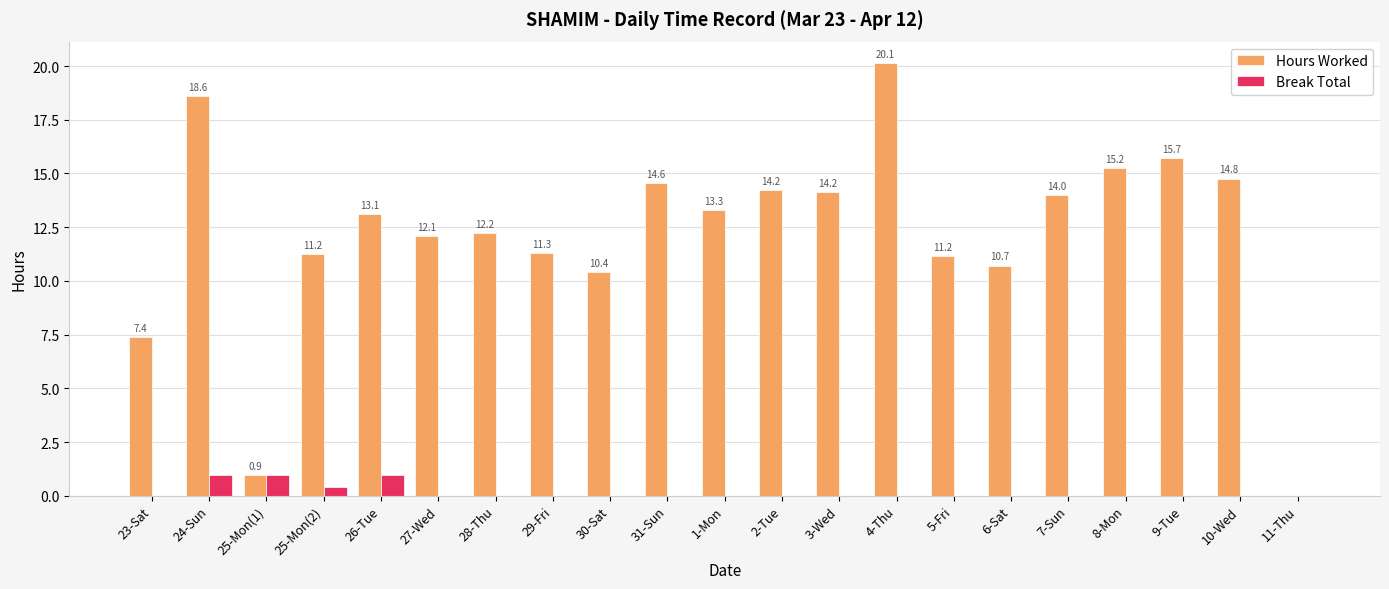

Which series has the largest range (max minus min)?

Hours Worked